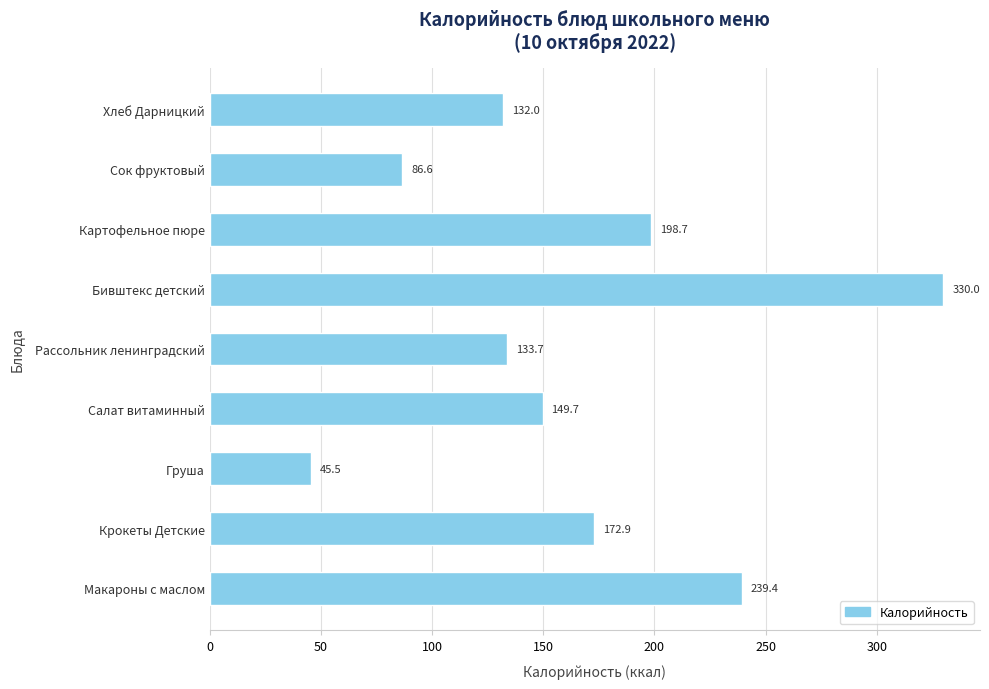

How many values exceed 149?

5